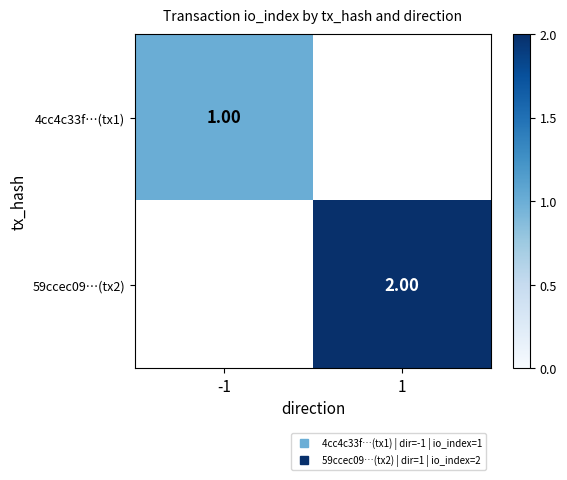

True or false: 59ccec09…(tx2) has a value of 2.0 at 1.

True